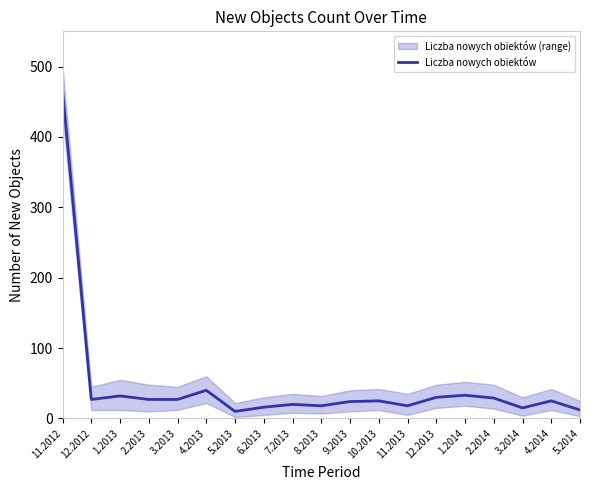

Where does the data first go above 25?

11.2012